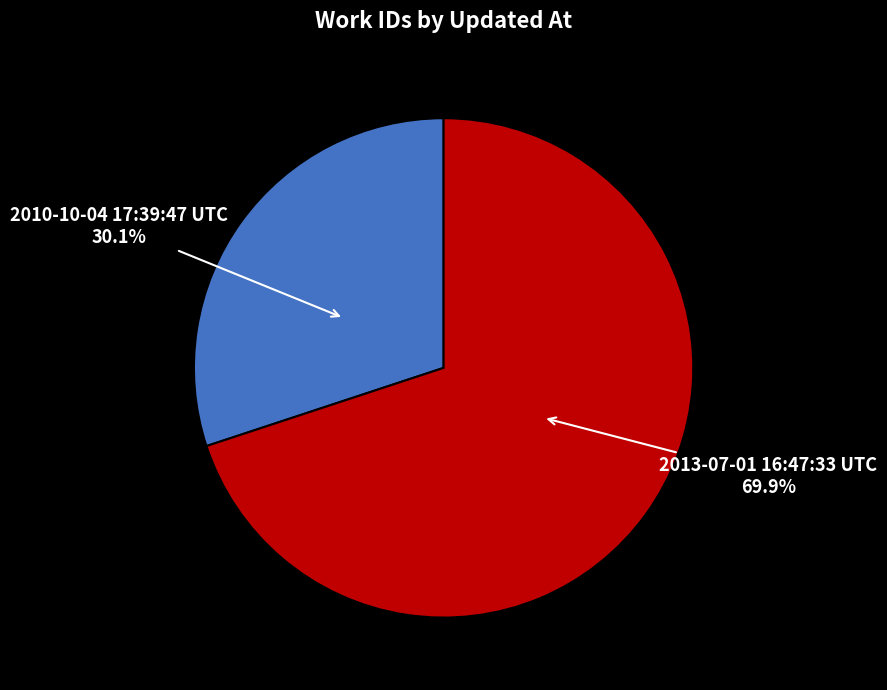

To the nearest percent, what is the difference between the largest and smallest slice percentages?

40%